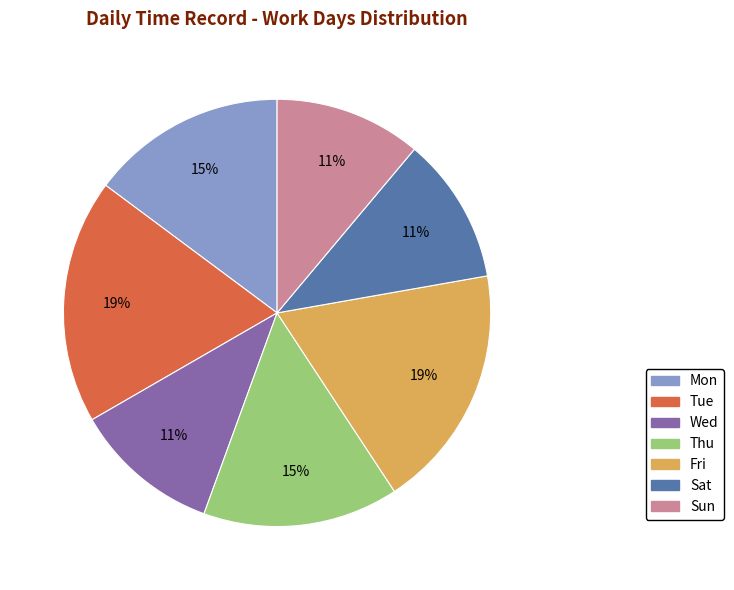

Is there a majority slice in this chart?

No